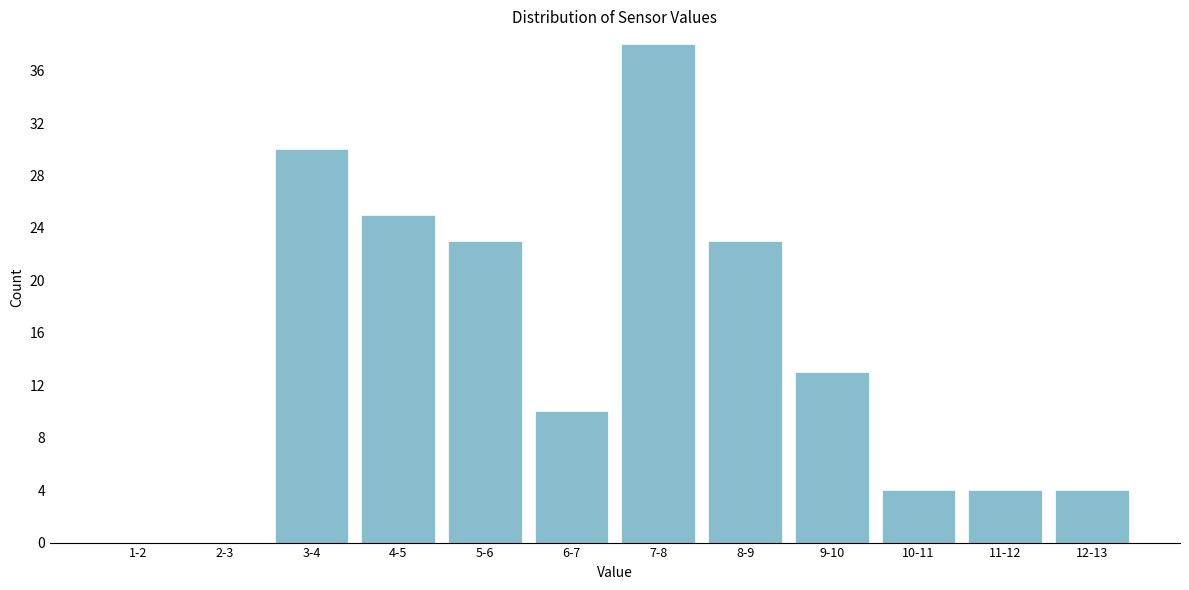

Reading right to left, what are all the values shown in this chart?

12-13=4	11-12=4	10-11=4	9-10=13	8-9=23	7-8=38	6-7=10	5-6=23	4-5=25	3-4=30	2-3=0	1-2=0